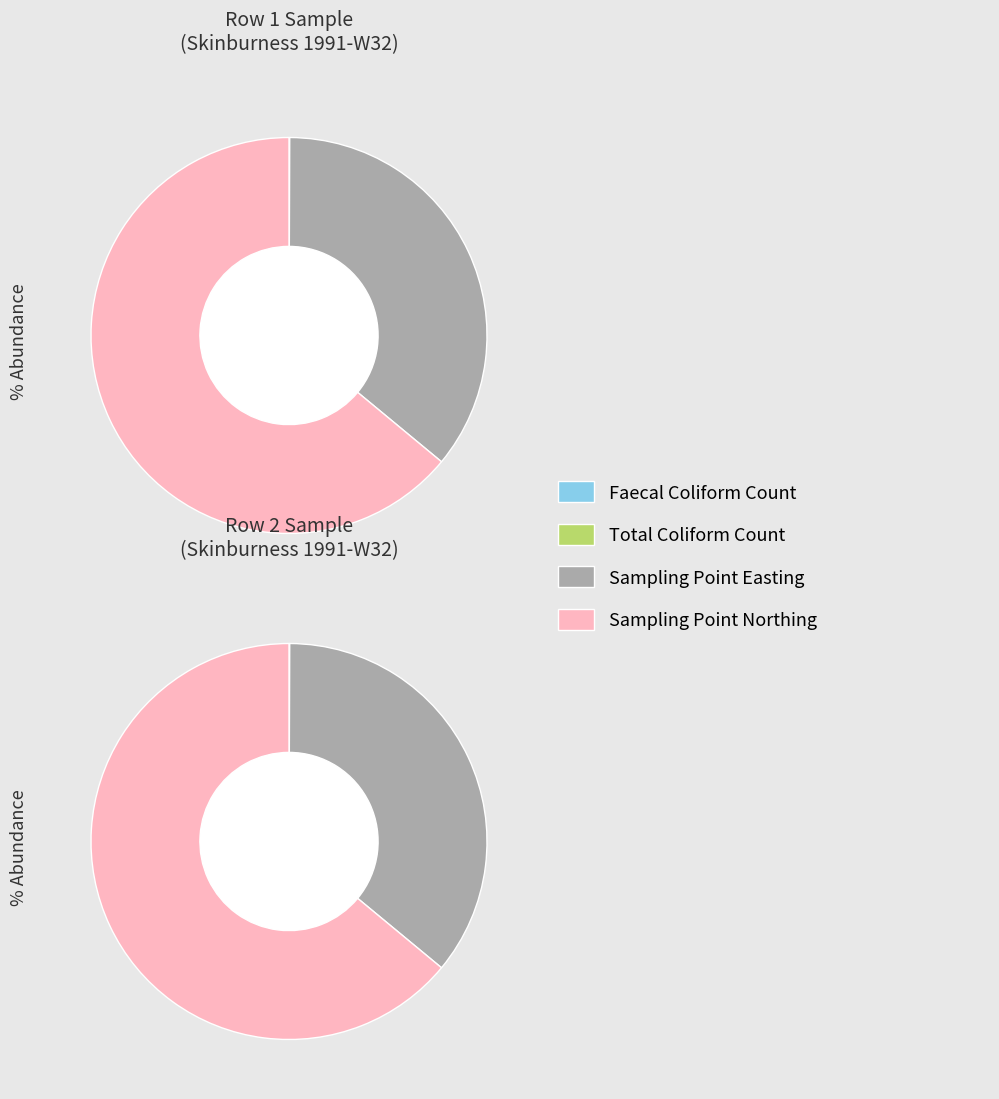

True or false: total coliform count accounts for 41% of the total.

False